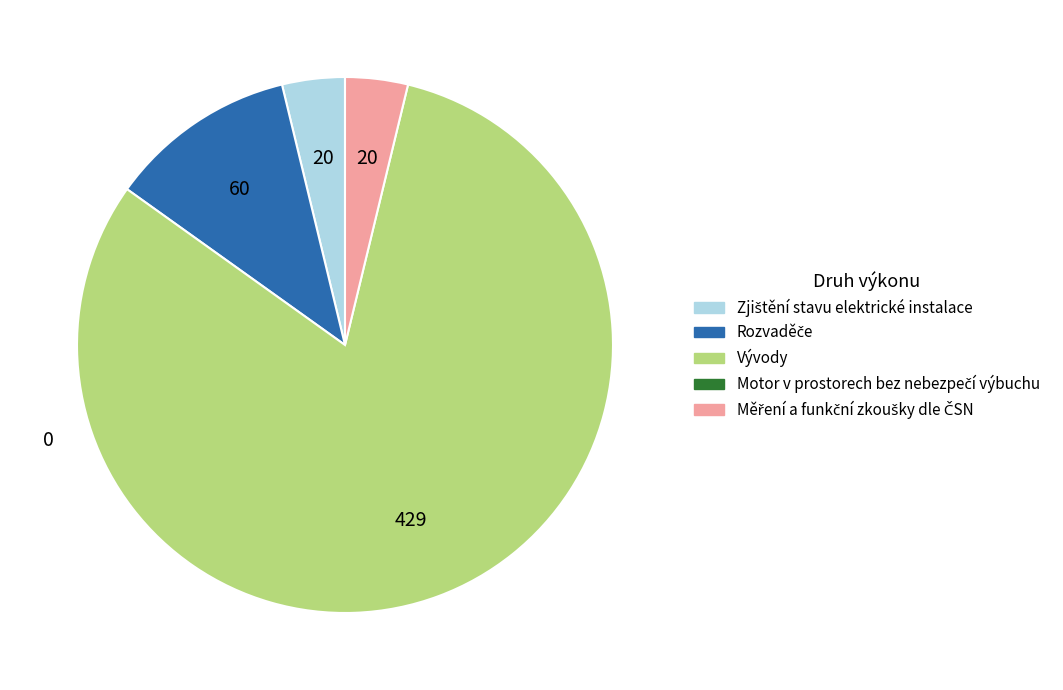

Does any single category account for the majority?

Yes